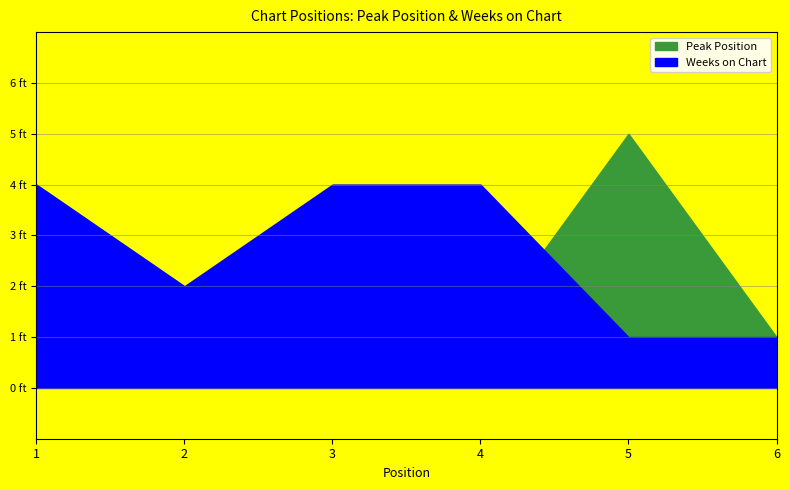

What are all the series names shown in the legend?

Peak Position, Weeks on Chart